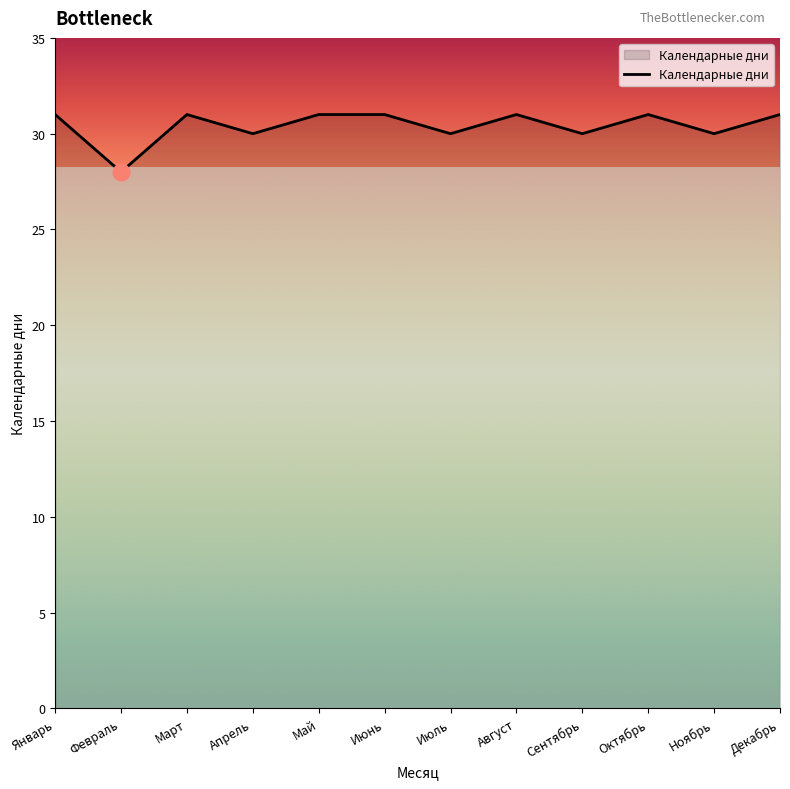

True or false: the data shows 49 at Август.

False